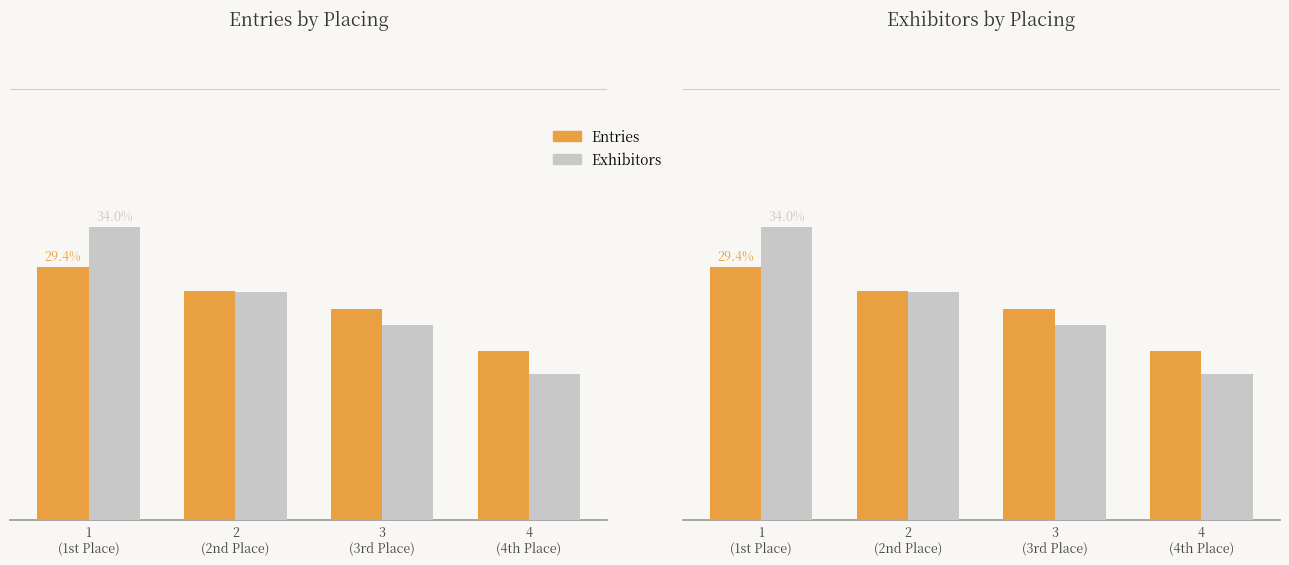

Reading left to right, transcribe all the data shown in this chart.

Entries: 1
(1st Place)=29.4	2
(2nd Place)=26.6	3
(3rd Place)=24.5	4
(4th Place)=19.6
Exhibitors: 1
(1st Place)=34.0	2
(2nd Place)=26.4	3
(3rd Place)=22.6	4
(4th Place)=17.0